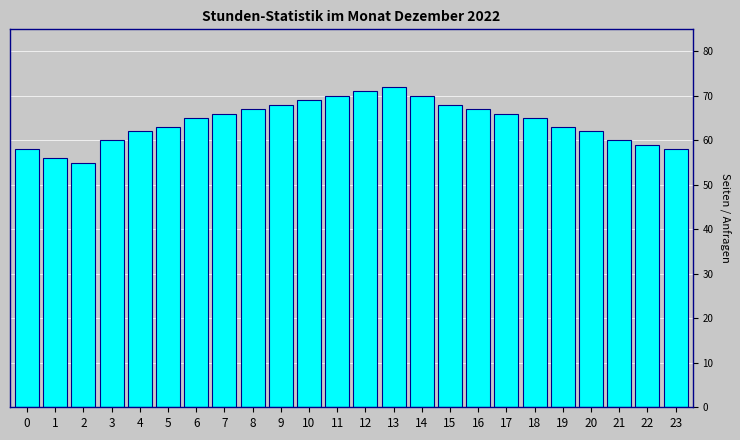

Reading left to right, extract all data points from this chart.

0=58	1=56	2=55	3=60	4=62	5=63	6=65	7=66	8=67	9=68	10=69	11=70	12=71	13=72	14=70	15=68	16=67	17=66	18=65	19=63	20=62	21=60	22=59	23=58